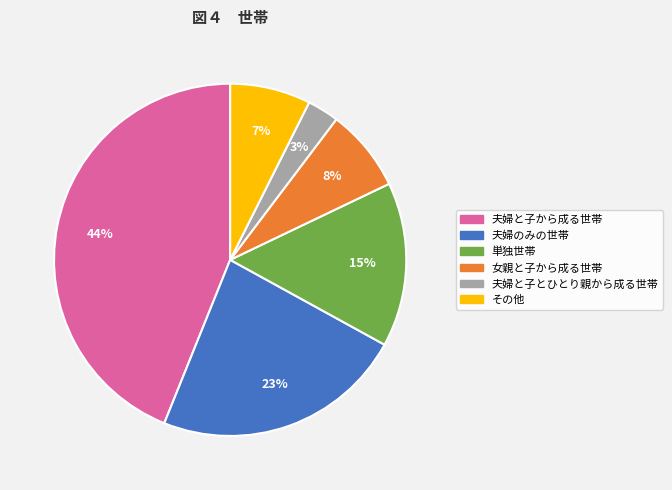

Which slice is the largest?

夫婦と子から成る世帯